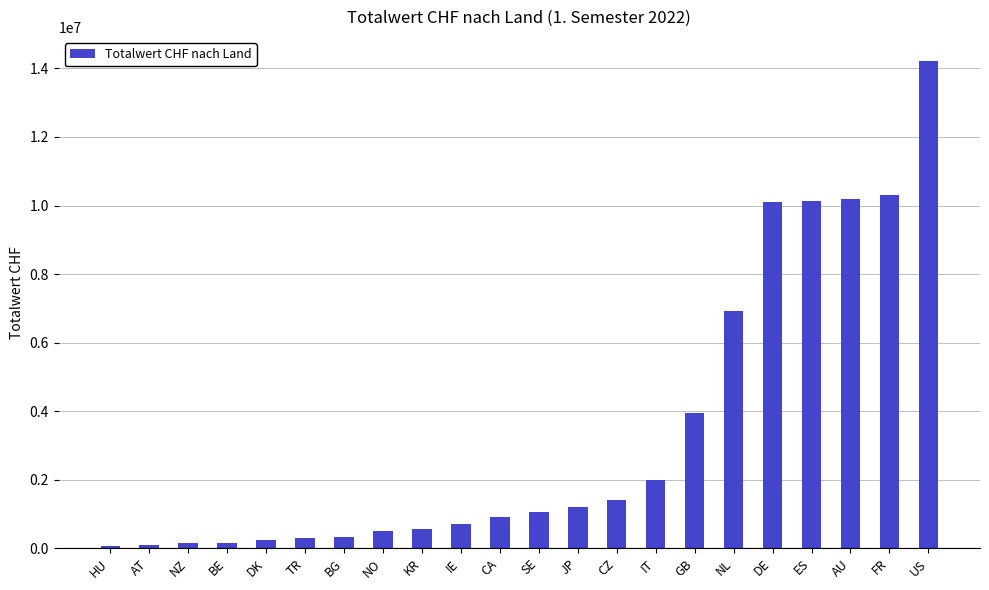

What is the label of the 2nd bar from the left?

AT